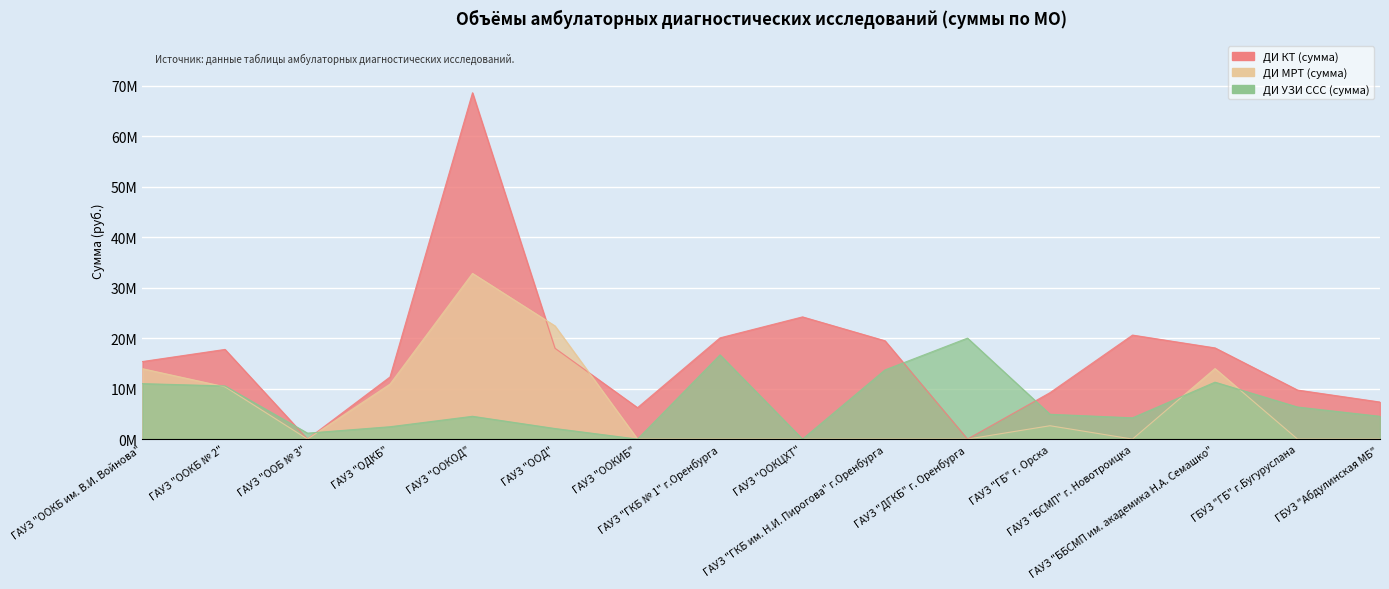

How many values in the ДИ УЗИ ССС (сумма) series are below 4912824?

8